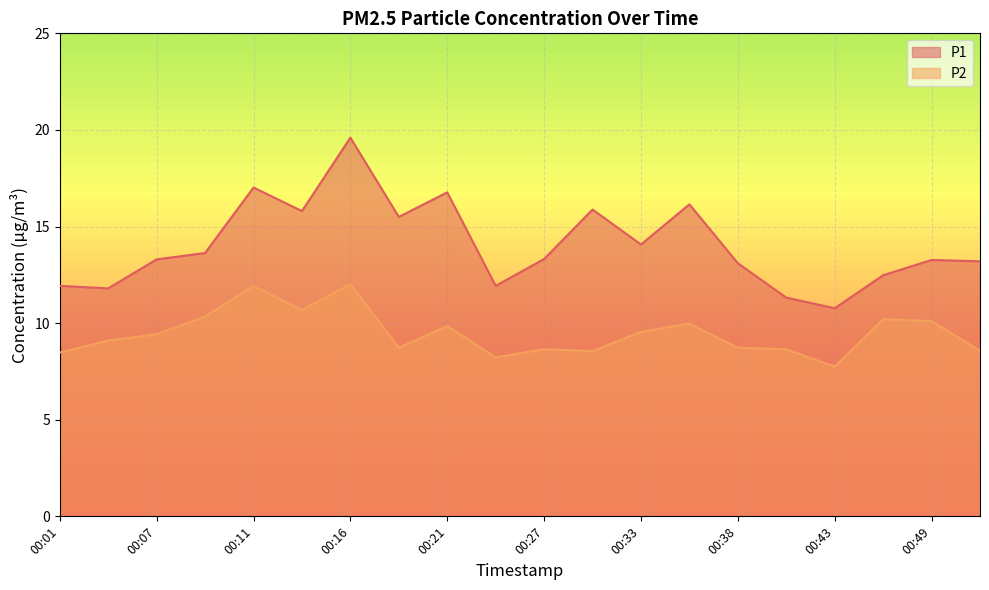

True or false: P1 and P2 intersect in this chart.

False